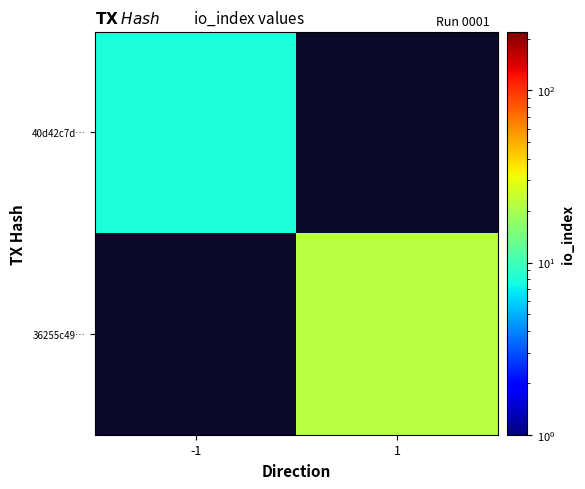

At how many categories does at least one series exceed 9?

1